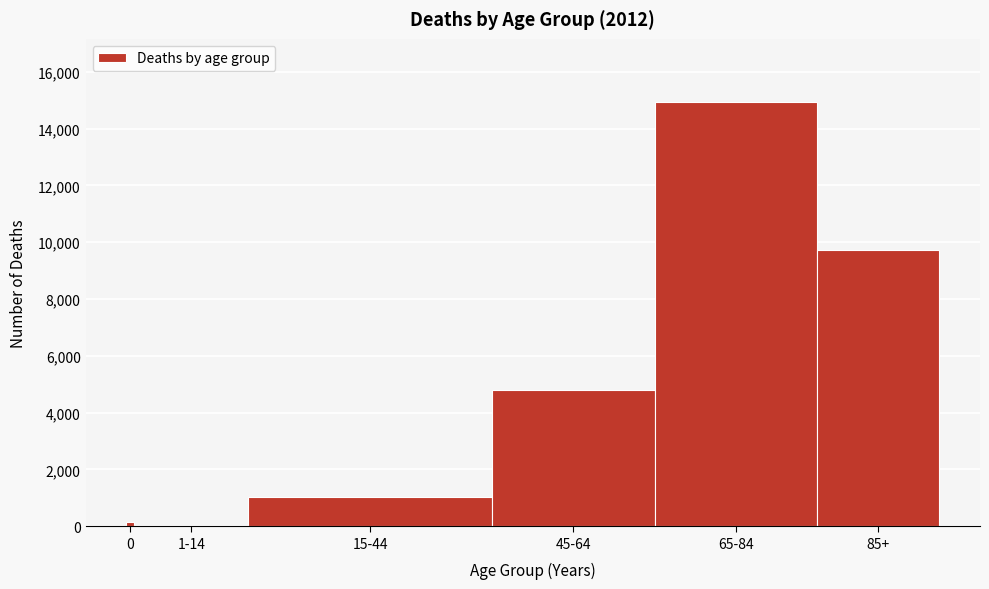

Reading left to right, extract all data points from this chart.

0=156	1-14=57	15-44=1039	45-64=4814	65-84=14920	85+=9711